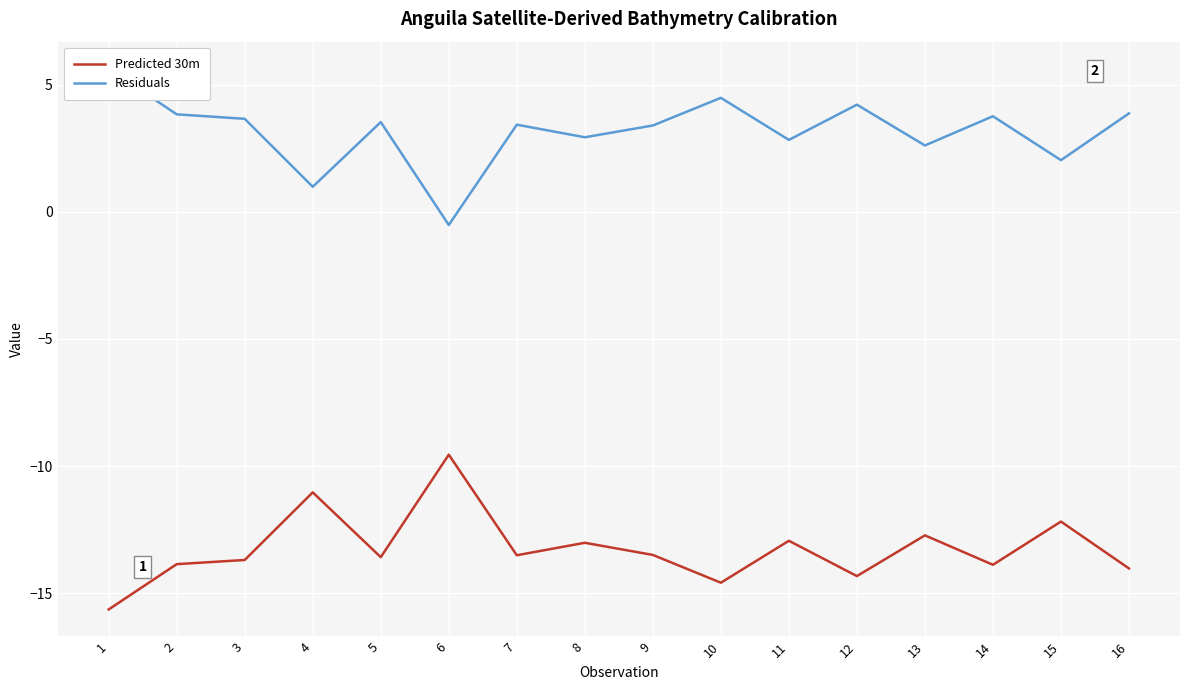

At which category is the sum across all series the highest?

1